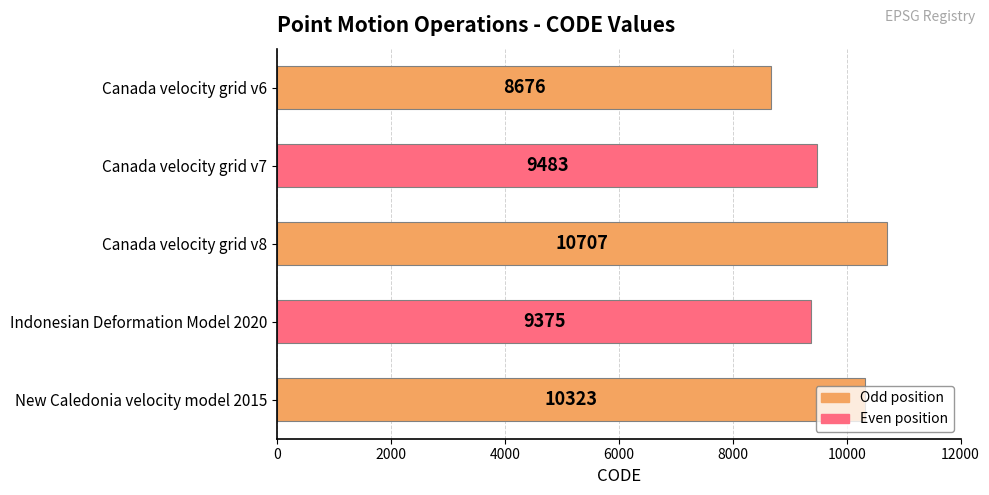

List the labels in order of value, largest first.

Canada velocity grid v8, New Caledonia velocity model 2015, Canada velocity grid v7, Indonesian Deformation Model 2020, Canada velocity grid v6